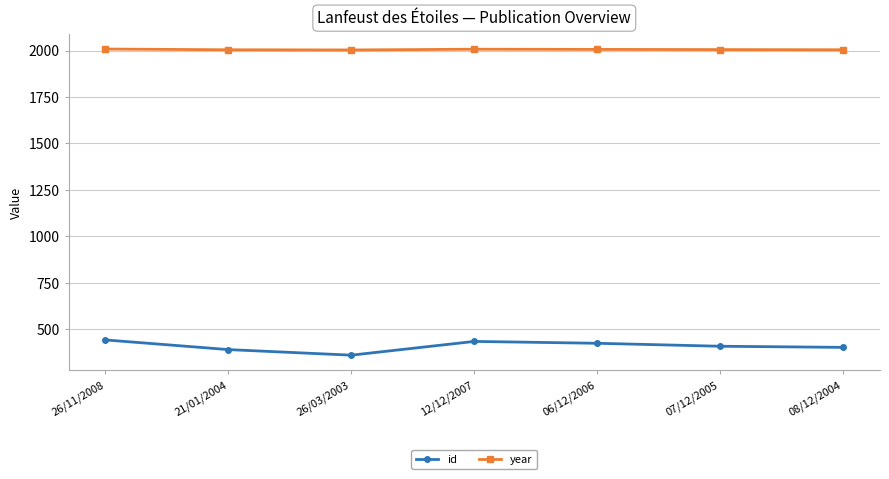

Is it true that id equals 471 at 26/03/2003?

False